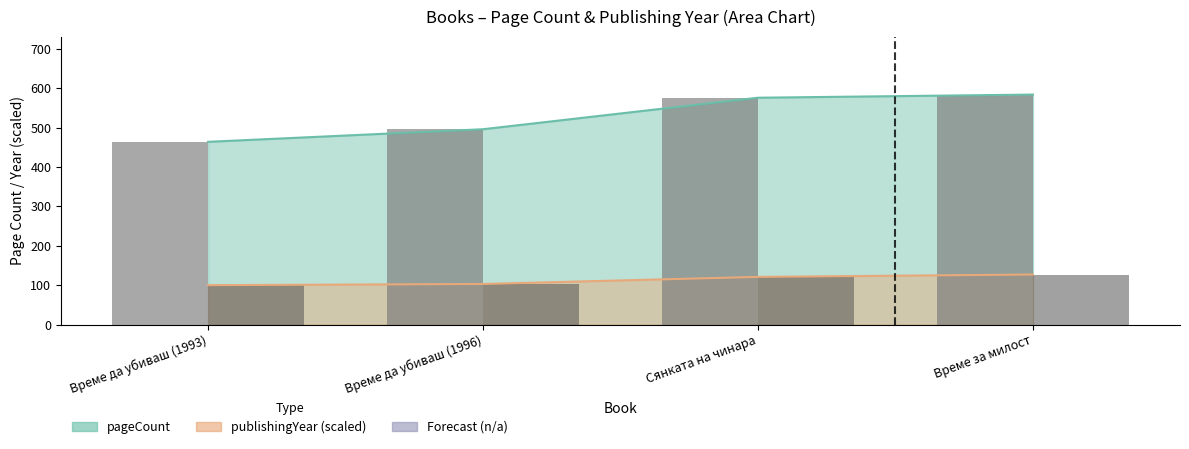

What is the greatest value displayed?

584